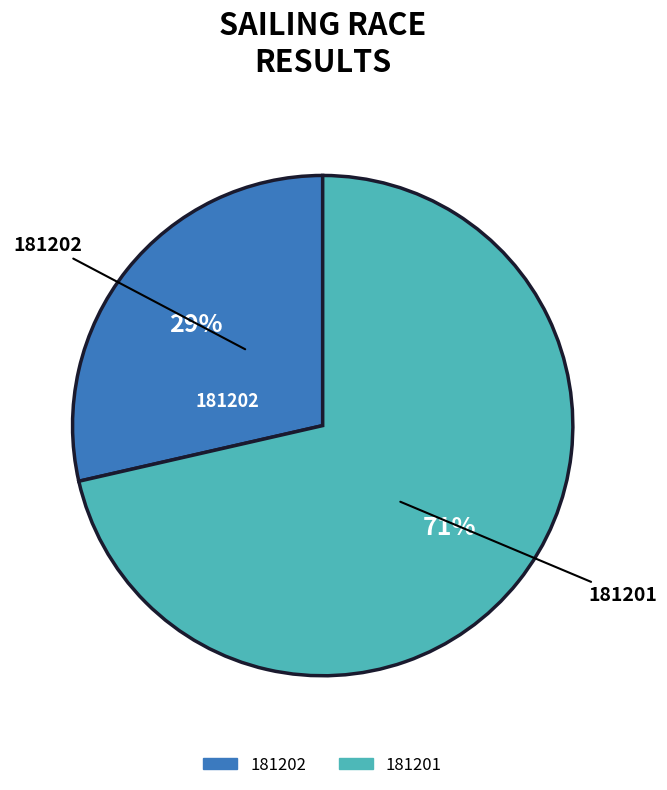

To the nearest percent, what is the average slice percentage?

50%